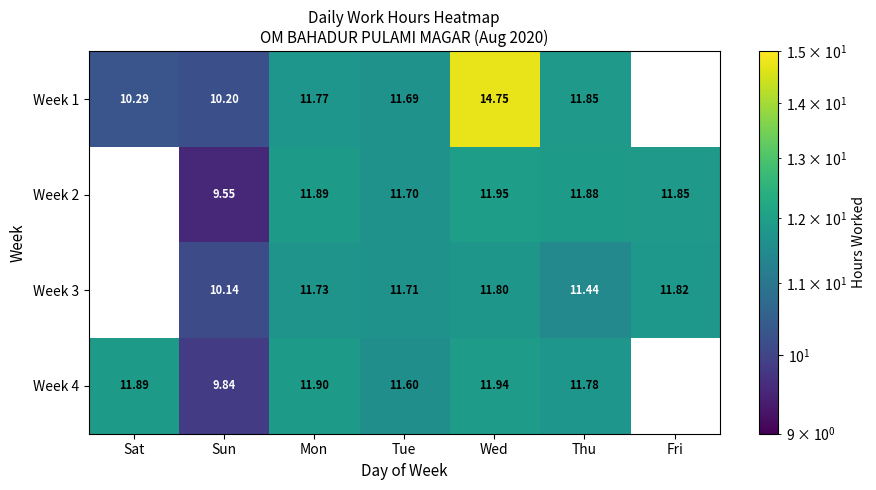

At how many categories does at least one series exceed 13?

1